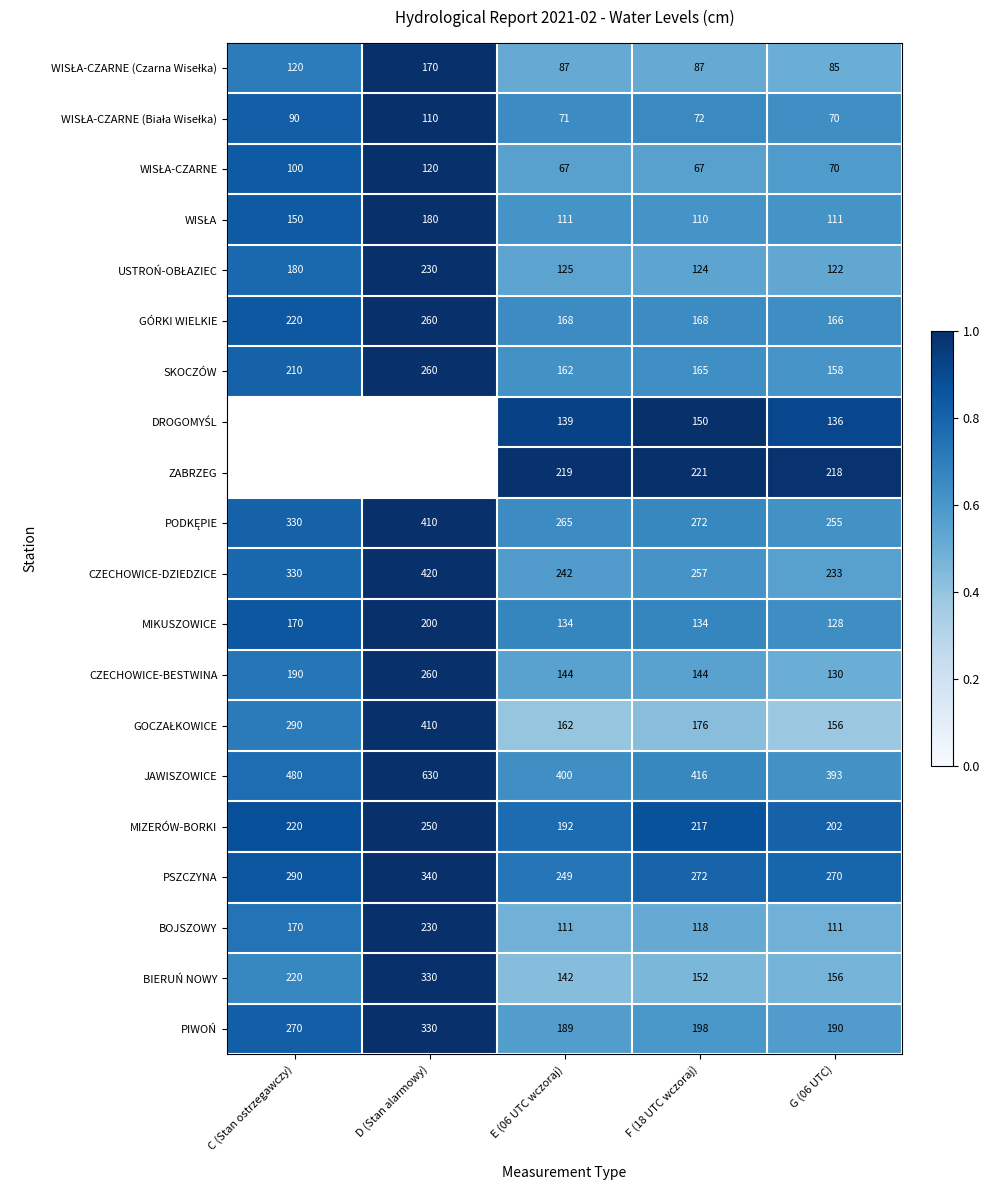

Which label corresponds to the smallest value in the chart?

G (06 UTC)